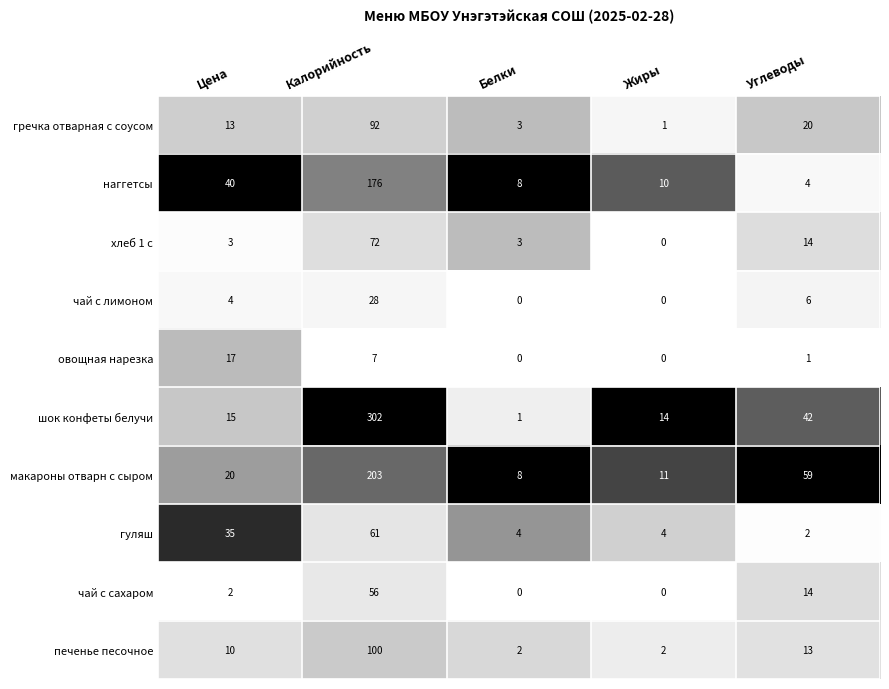

What is the maximum value shown in the chart?

302